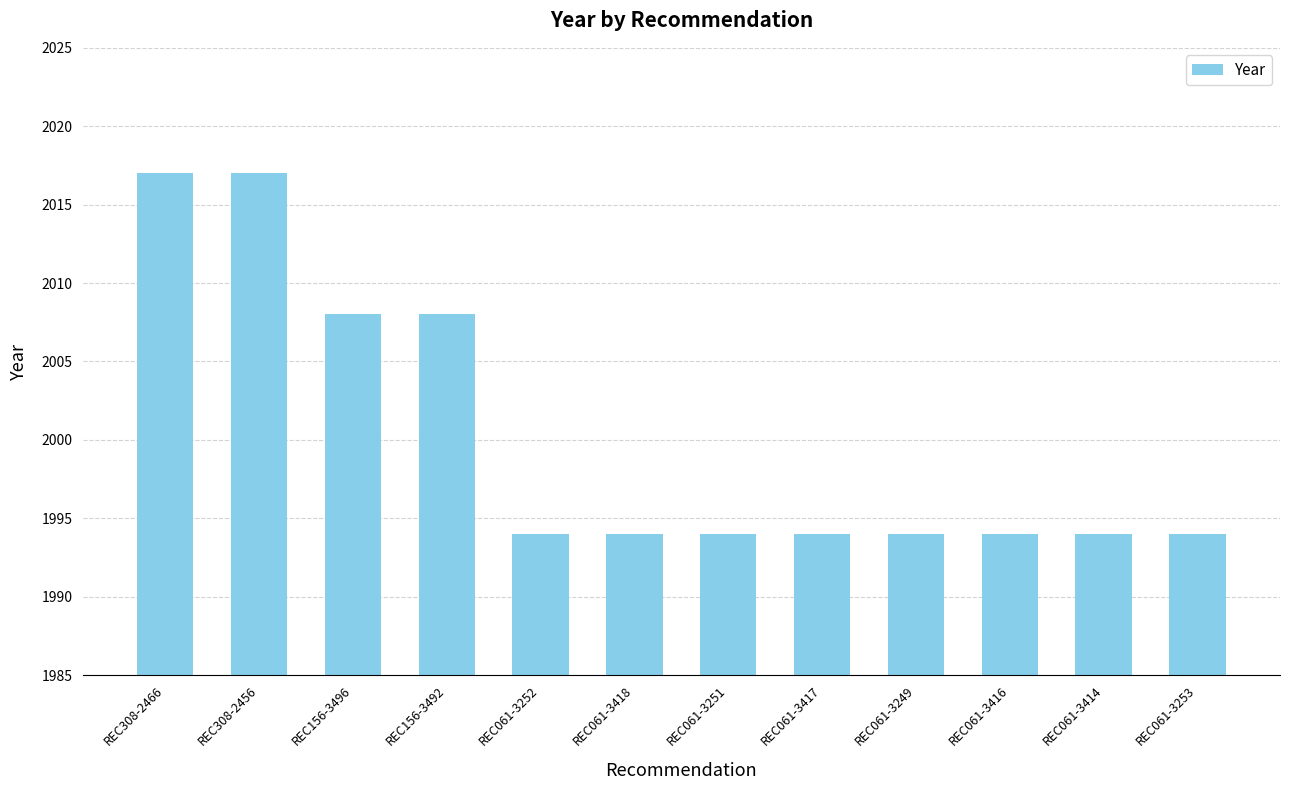

What is the difference between the values at REC156-3492 and REC061-3249?

14